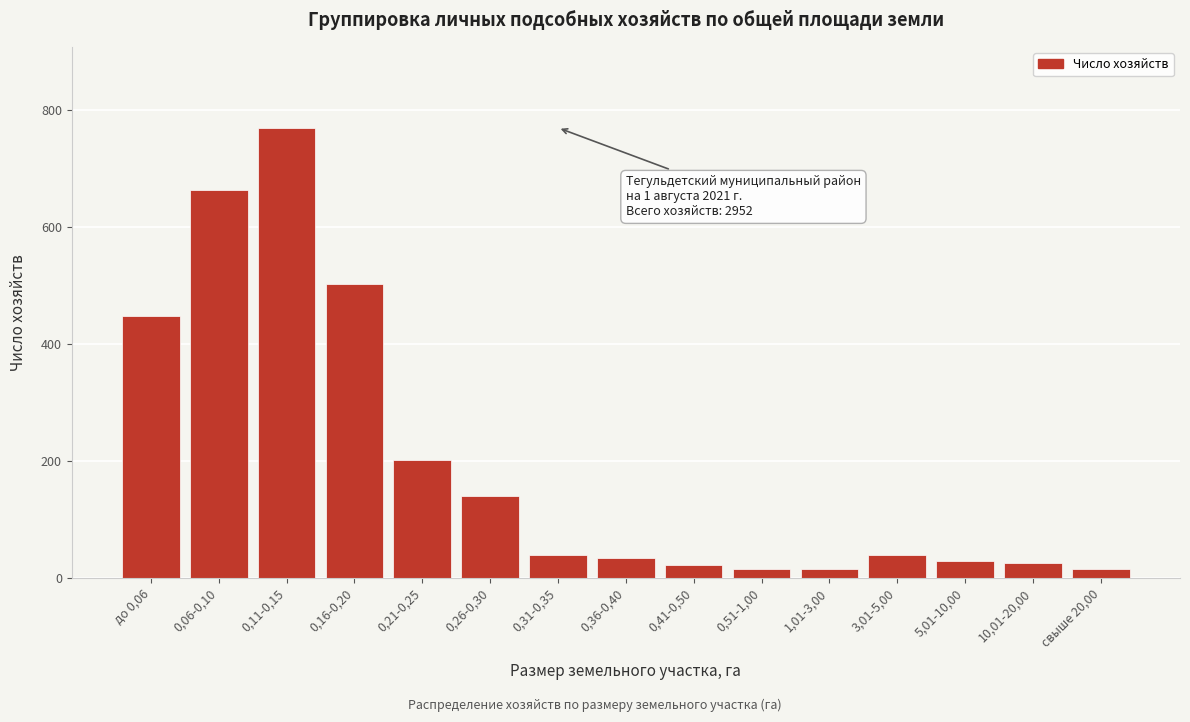

What is the difference between the maximum and minimum values?

756